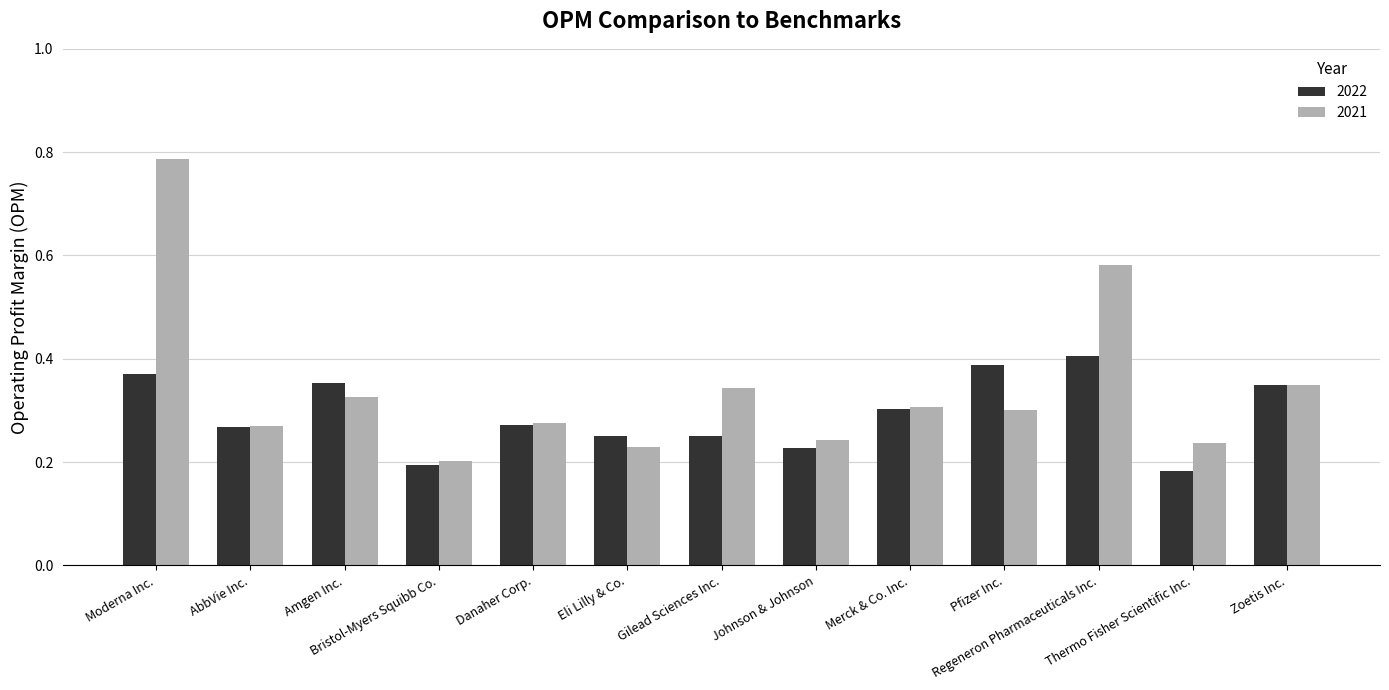

Which series has the largest total across all categories?

2021